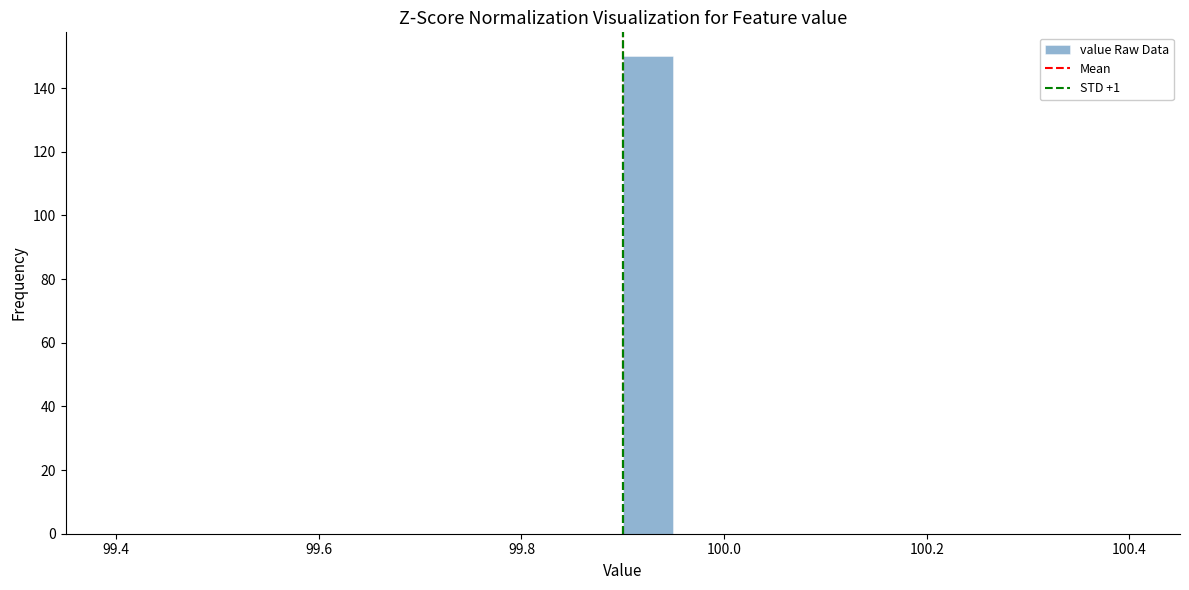

Around what value on the x-axis is the tallest bar? Give the approximate position of its centre, as read against the axis.

99.92